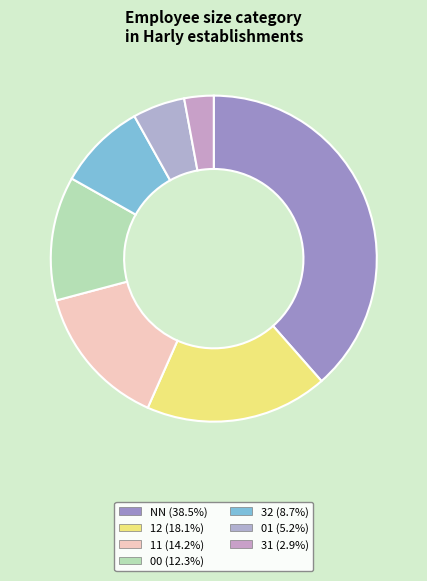

Approximately how many times larger is the value at 31 compared to NN?

0.1